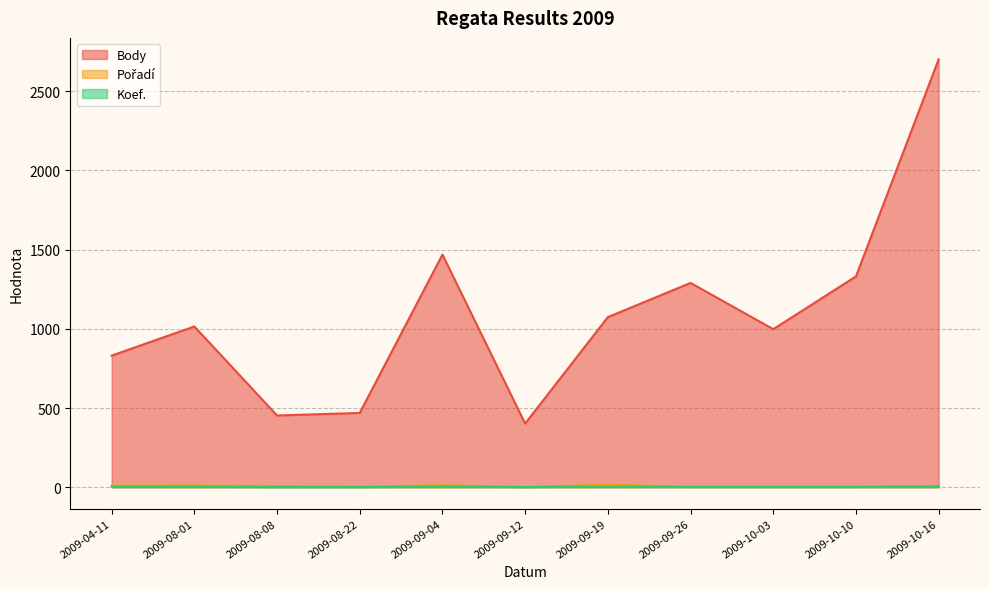

What is the difference between the second highest and second lowest values in the Body series?

1016